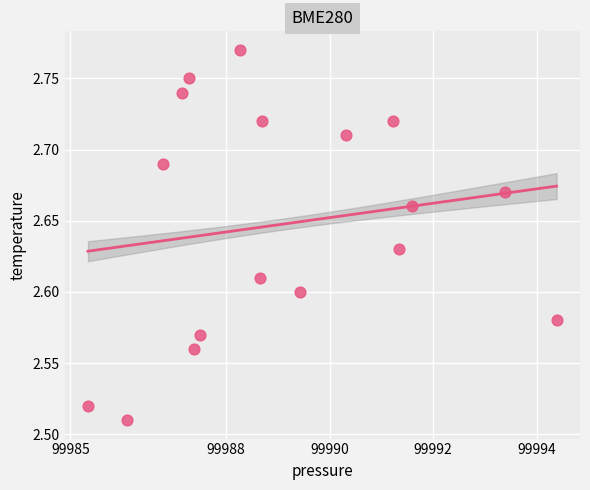

What is the range of Y values (max minus min)?

0.3